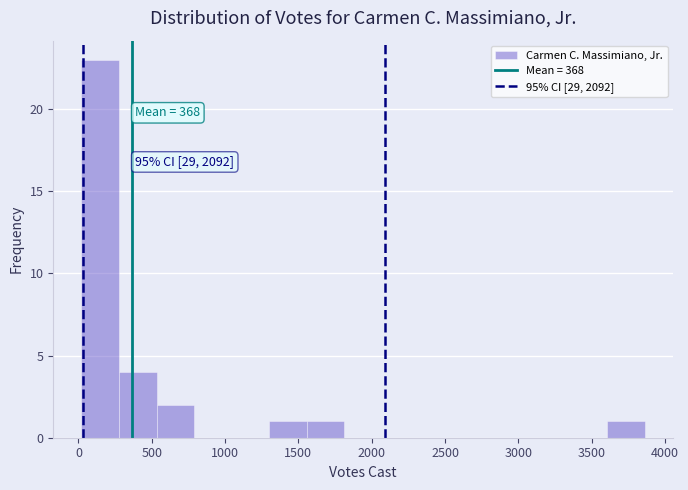

Which range on the x-axis has the tallest bar?

0 to 300